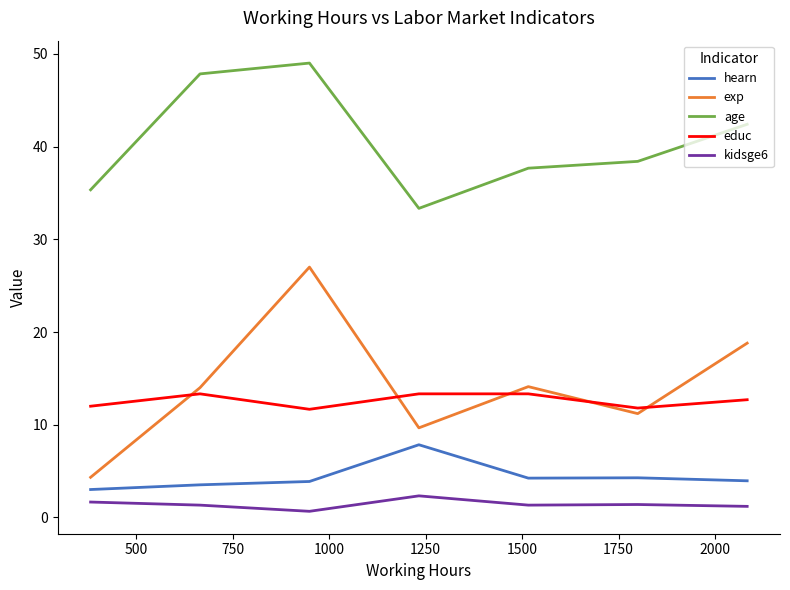

True or false: exp and age intersect in this chart.

False